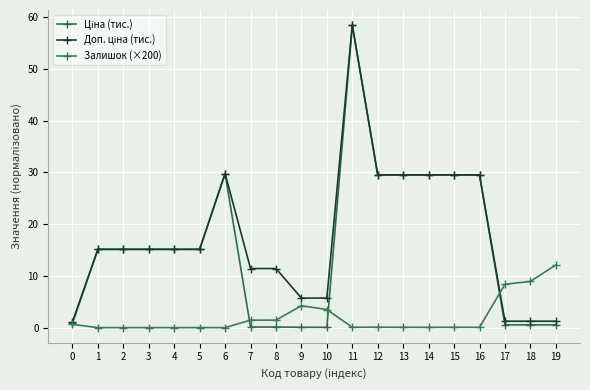

Does the chart have visible grid lines?

Yes